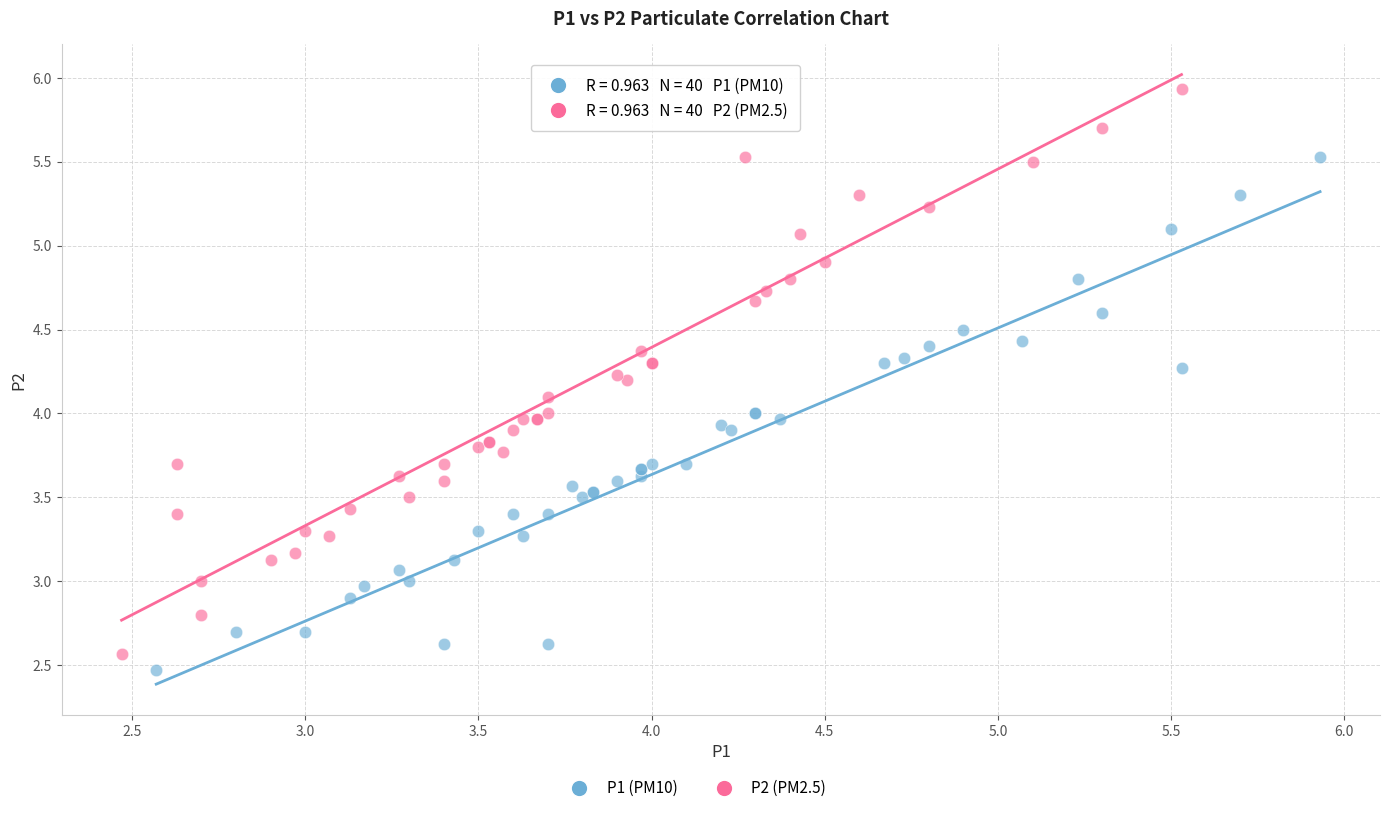

Which series reaches the maximum Y coordinate?

P2 (PM2.5)